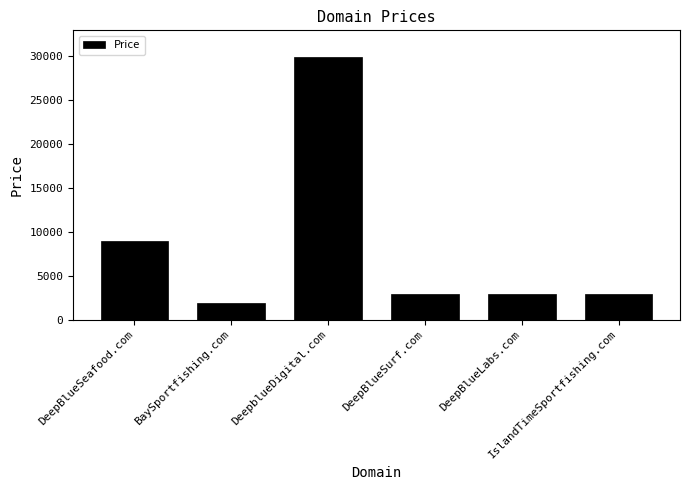

Reading right to left, transcribe all the data shown in this chart.

2888	2888	2888	29888	1888	8888